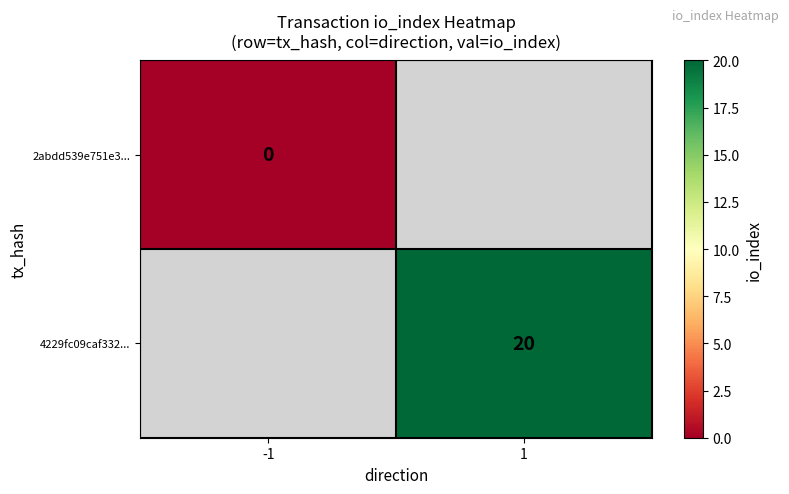

The value of 4229fc09caf332... at 1 is 20. True or false?

True